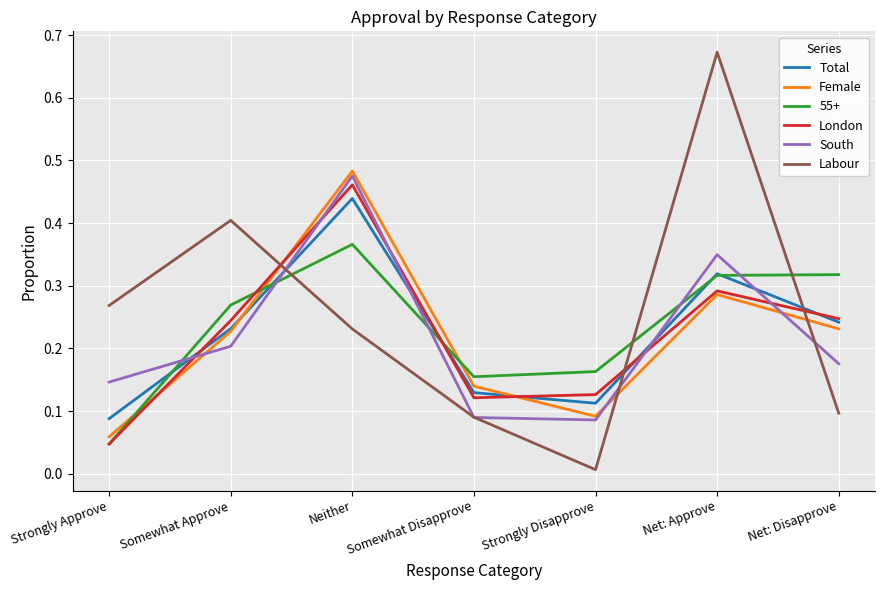

Count the South values in the range 0 to 1.

7